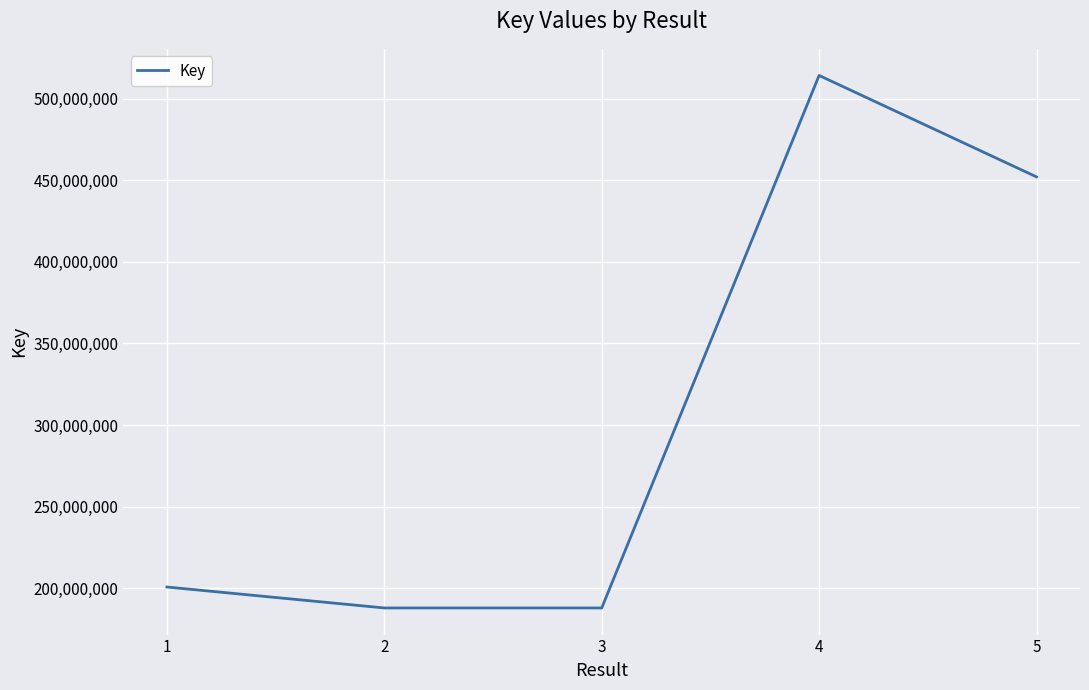

What value does the data have at 2?

187950009